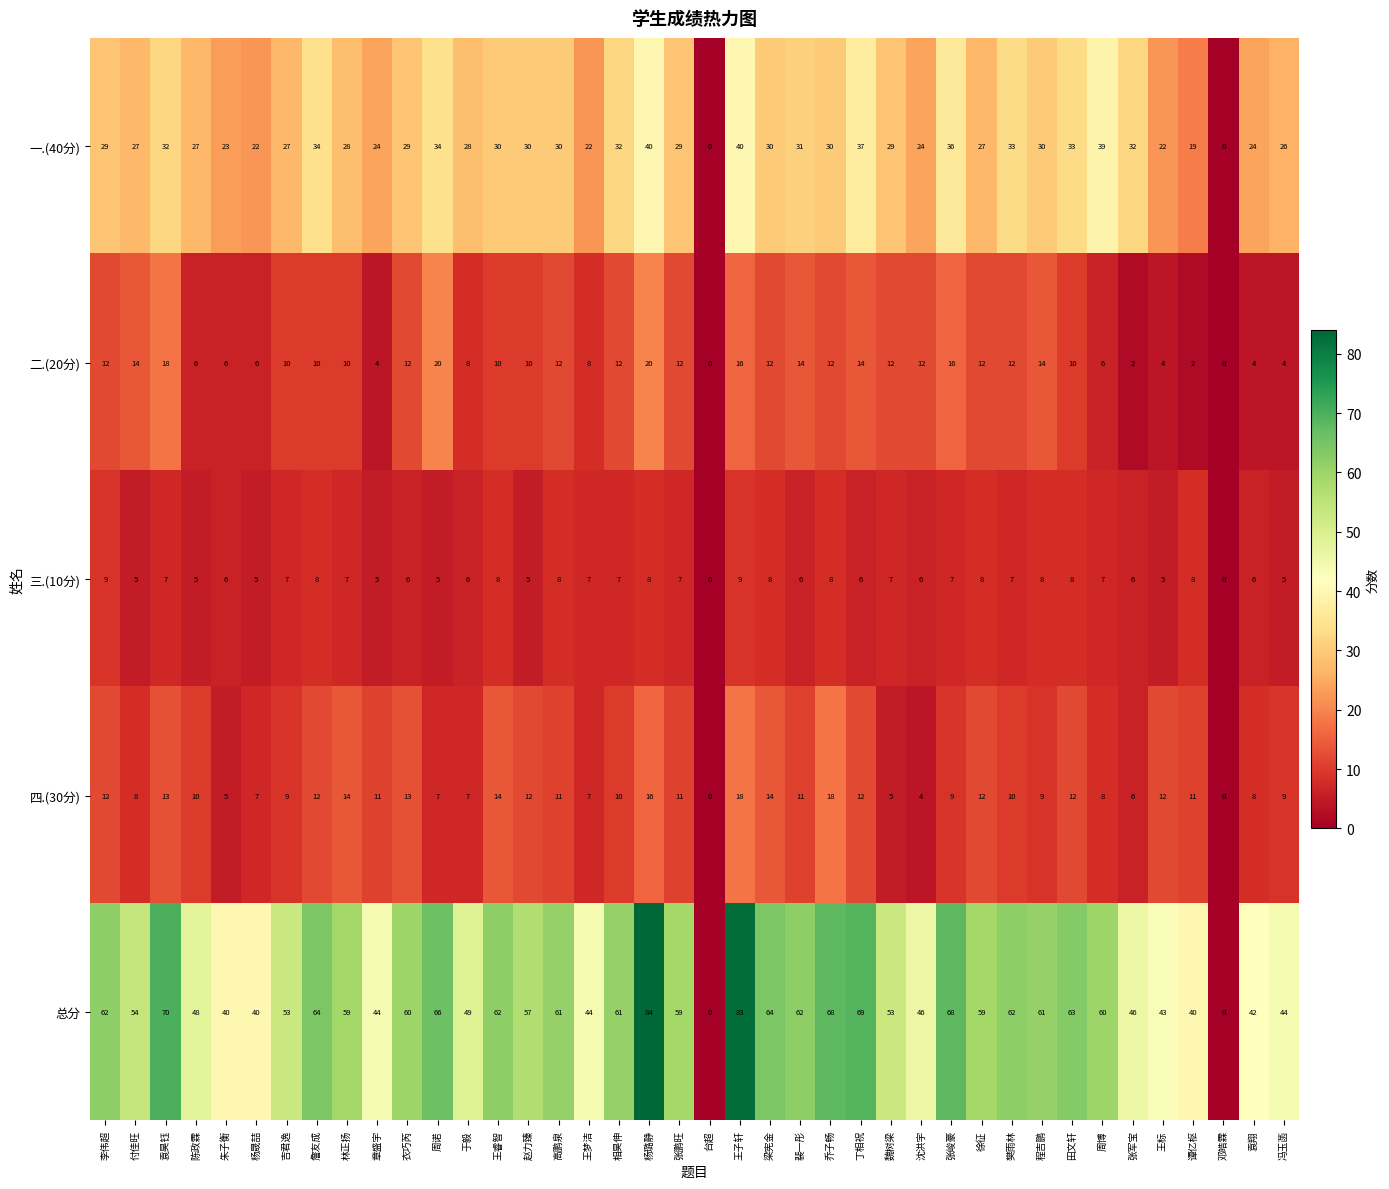

Which series has the largest total across all categories?

总分